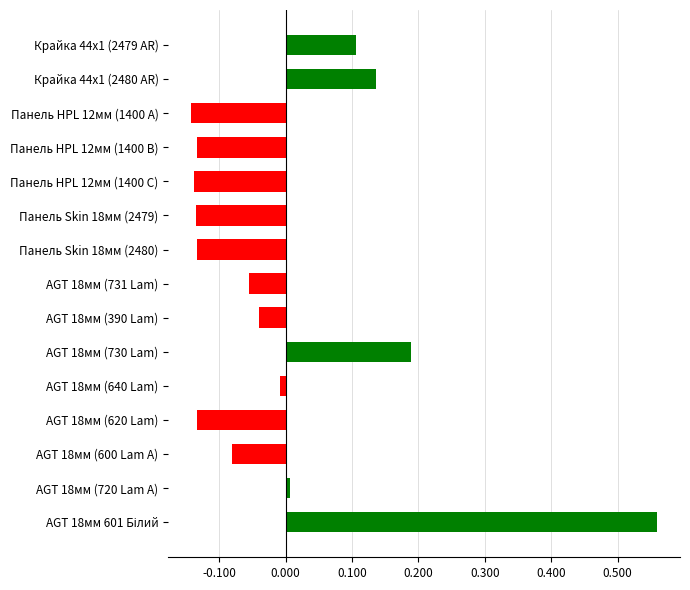

What is the difference between the values at Панель HPL 12мм (1400 B) and AGT 18мм (730 Lam)?

0.3